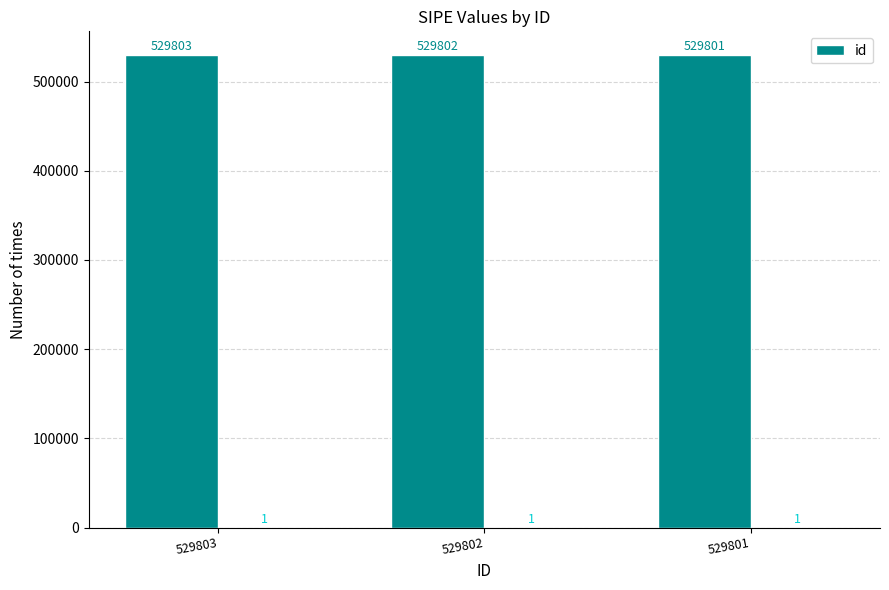

What is the difference between the second highest and minimum values?

1